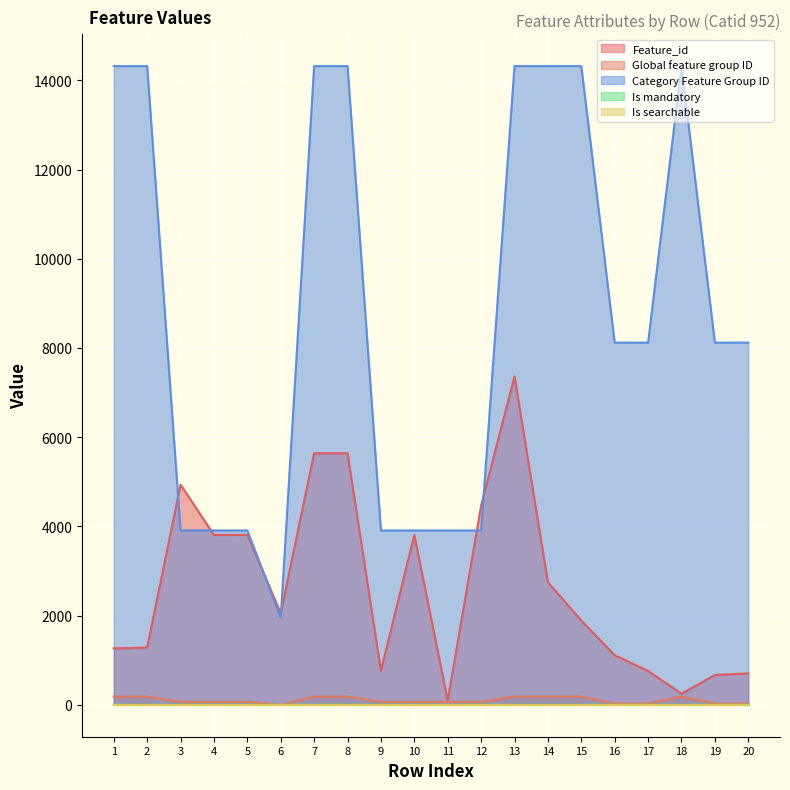

What is the sum of all Category Feature Group ID values?

176336